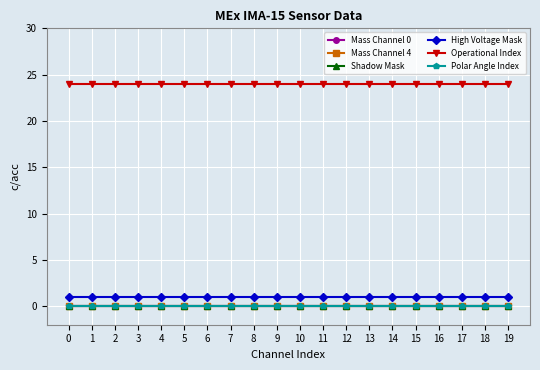

Reading left to right, list all the values displayed in this chart.

Mass Channel 0: 0=0	1=0	2=0	3=0	4=0	5=0	6=0	7=0	8=0	9=0	10=0	11=0	12=0	13=0	14=0	15=0	16=0	17=0	18=0	19=0
Mass Channel 4: 0=0	1=0	2=0	3=0	4=0	5=0	6=0	7=0	8=0	9=0	10=0	11=0	12=0	13=0	14=0	15=0	16=0	17=0	18=0	19=0
Shadow Mask: 0=0	1=0	2=0	3=0	4=0	5=0	6=0	7=0	8=0	9=0	10=0	11=0	12=0	13=0	14=0	15=0	16=0	17=0	18=0	19=0
High Voltage Mask: 0=1	1=1	2=1	3=1	4=1	5=1	6=1	7=1	8=1	9=1	10=1	11=1	12=1	13=1	14=1	15=1	16=1	17=1	18=1	19=1
Operational Index: 0=24	1=24	2=24	3=24	4=24	5=24	6=24	7=24	8=24	9=24	10=24	11=24	12=24	13=24	14=24	15=24	16=24	17=24	18=24	19=24
Polar Angle Index: 0=0	1=0	2=0	3=0	4=0	5=0	6=0	7=0	8=0	9=0	10=0	11=0	12=0	13=0	14=0	15=0	16=0	17=0	18=0	19=0